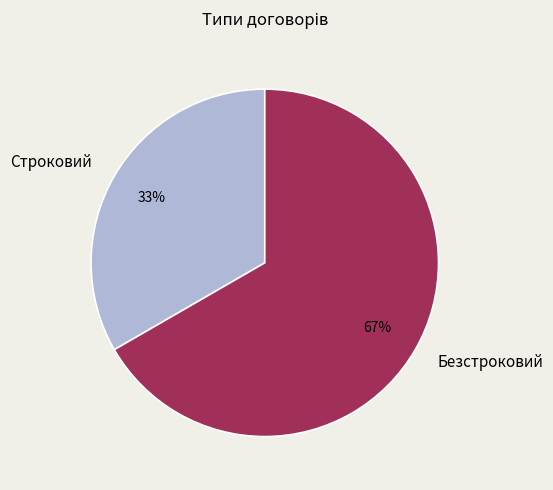

Is there a majority slice in this chart?

Yes